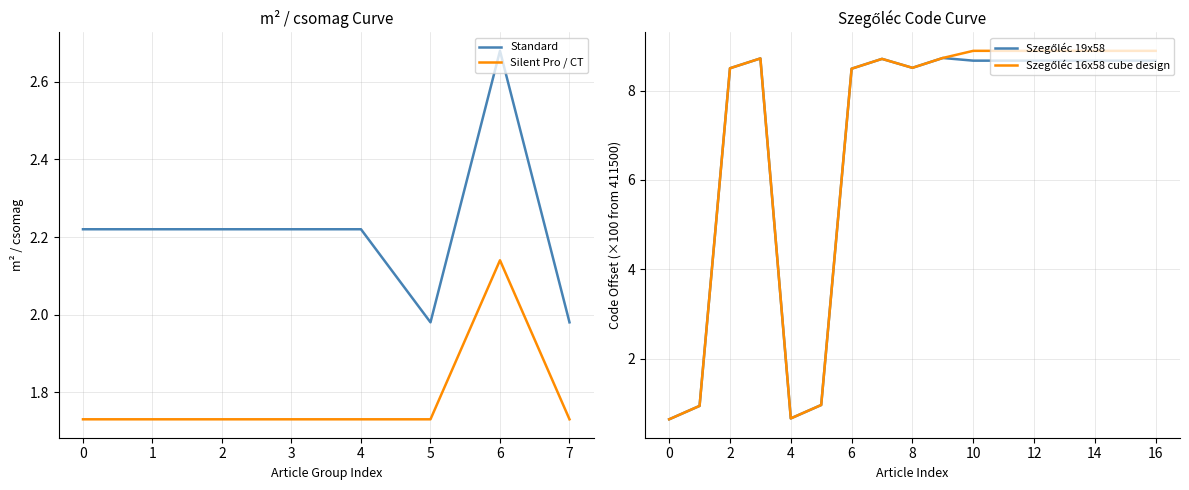

How many lines are shown in the chart?

2